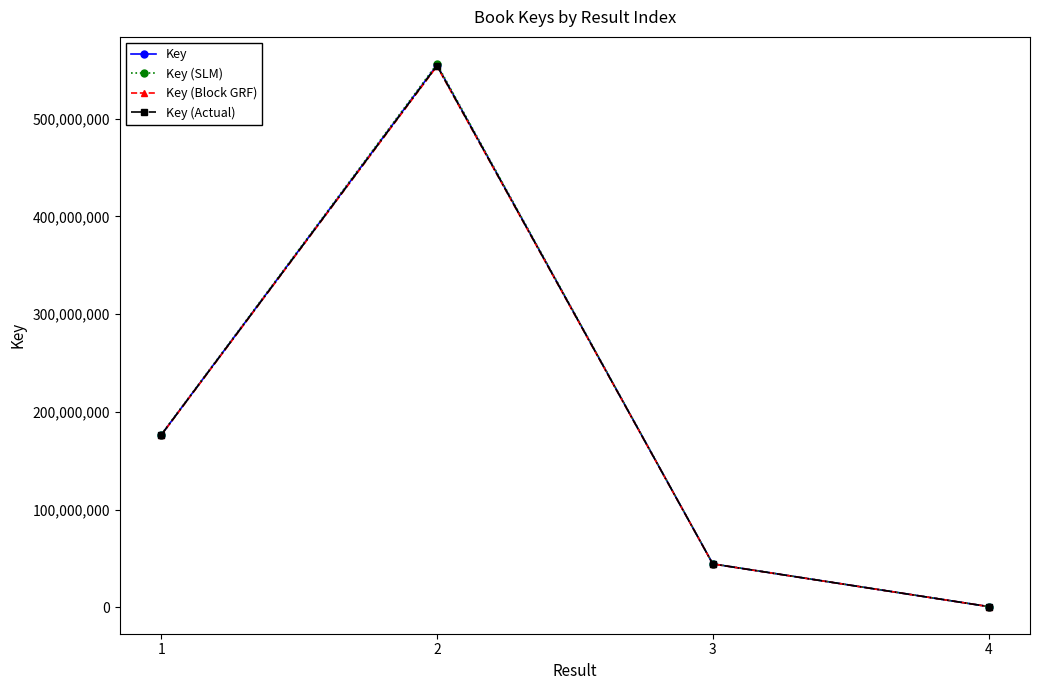

Rank the series by their average value, from lowest to highest.

Key (Block GRF), Key (Actual), Key, Key (SLM)